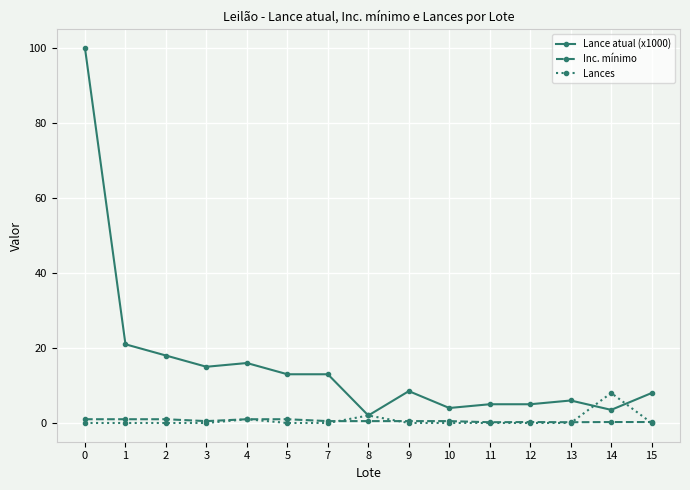

The value of Lance atual (x1000) at 7 is 5.0. True or false?

False